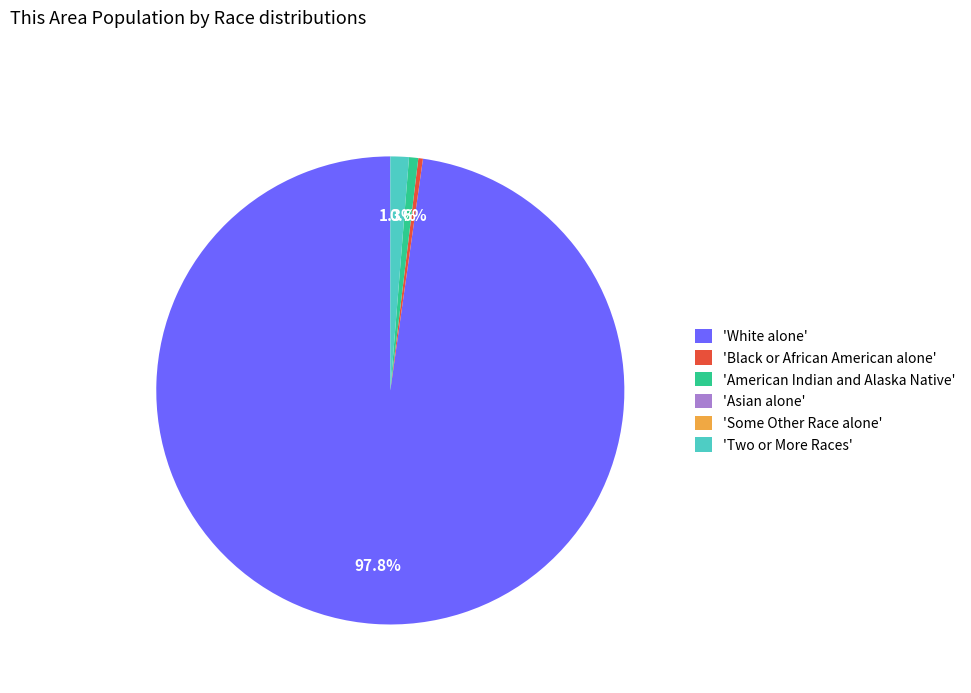

Approximately how many times larger is the value at 'Black or African American alone' compared to 'American Indian and Alaska Native'?

0.5